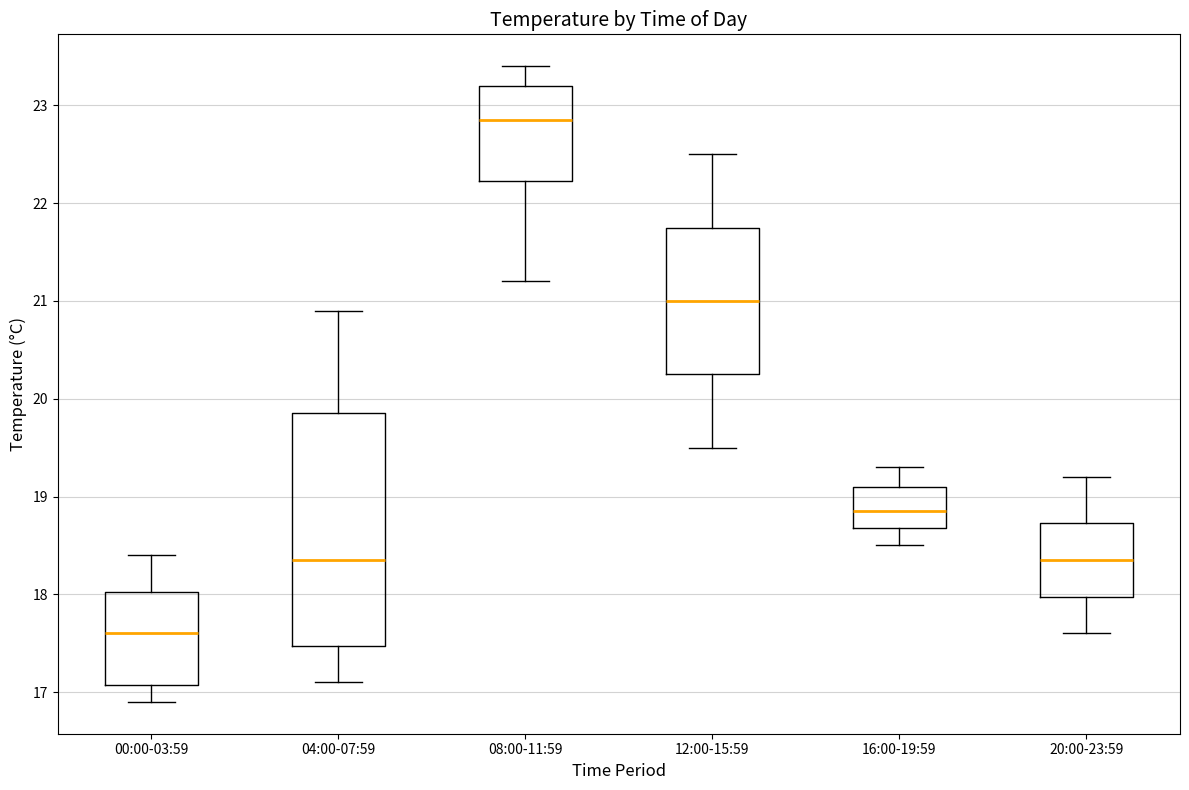

Reading left to right, transcribe this box plot: for each box, give where its median line is, the range the box spans, and where its two whiskers end, as read against the y-axis. The values are not printed on the chart, so give them approximately, as read against the axis.

00:00-03:59: median 17.6, box 17.1 to 18.0, whiskers 16.9 to 18.4
04:00-07:59: median 18.4, box 17.5 to 19.9, whiskers 17.1 to 20.9
08:00-11:59: median 22.9, box 22.2 to 23.2, whiskers 21.2 to 23.4
12:00-15:59: median 21.0, box 20.3 to 21.8, whiskers 19.5 to 22.5
16:00-19:59: median 18.9, box 18.7 to 19.1, whiskers 18.5 to 19.3
20:00-23:59: median 18.4, box 18.0 to 18.7, whiskers 17.6 to 19.2